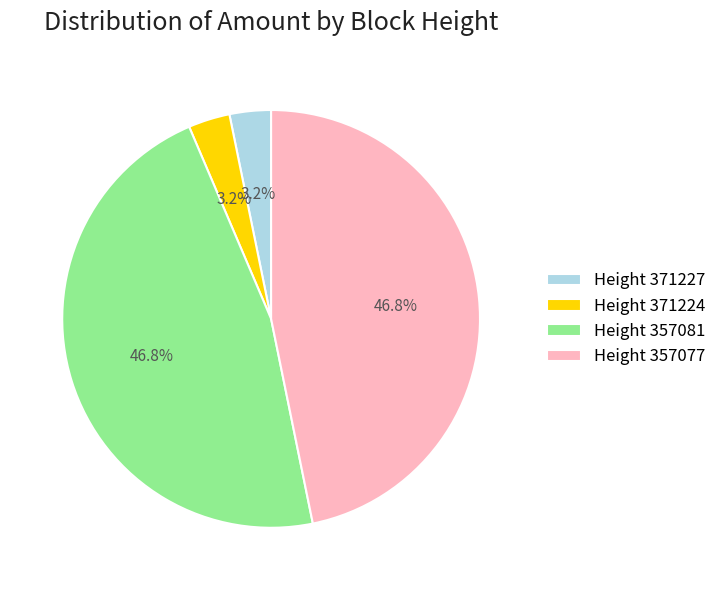

Between Height 357081 and Height 371224, which is larger?

Height 357081